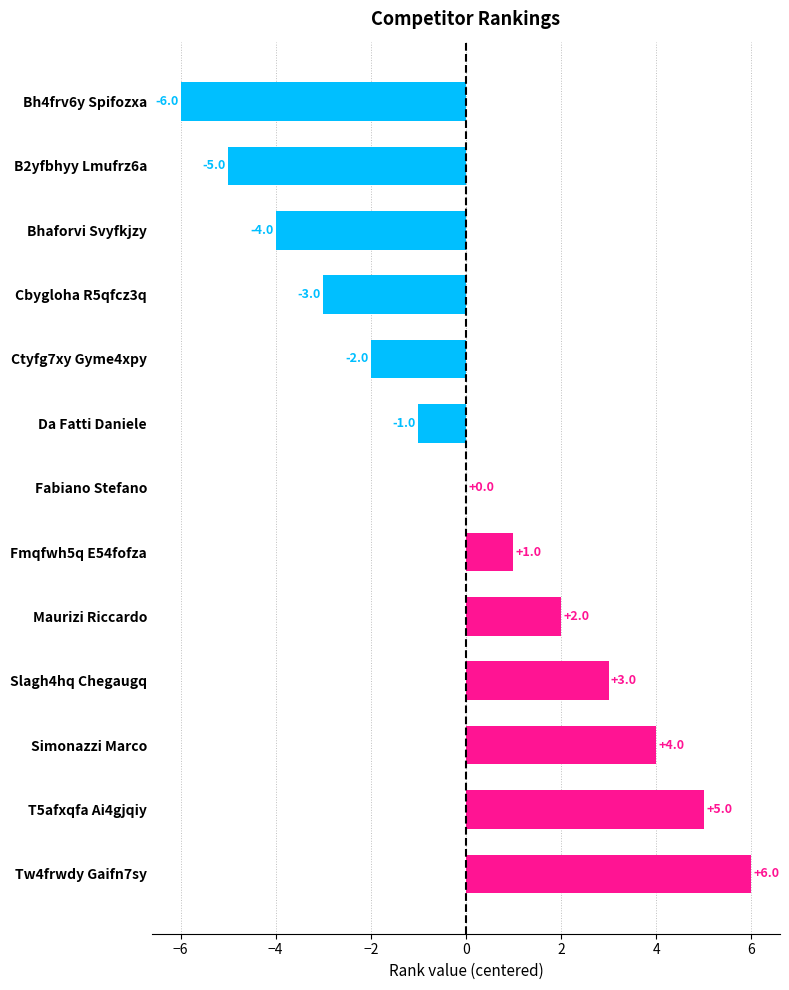

How many data points does each series have?

13